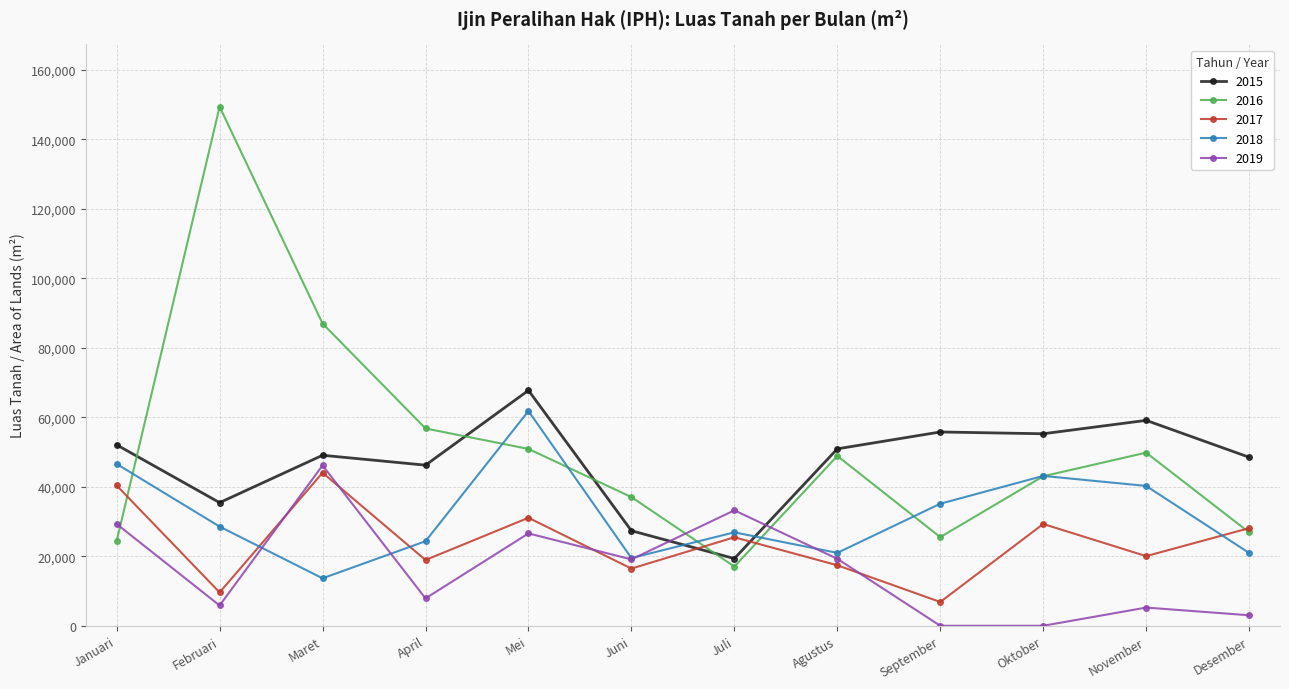

Rank the series at September from highest to lowest value.

2015, 2018, 2016, 2017, 2019